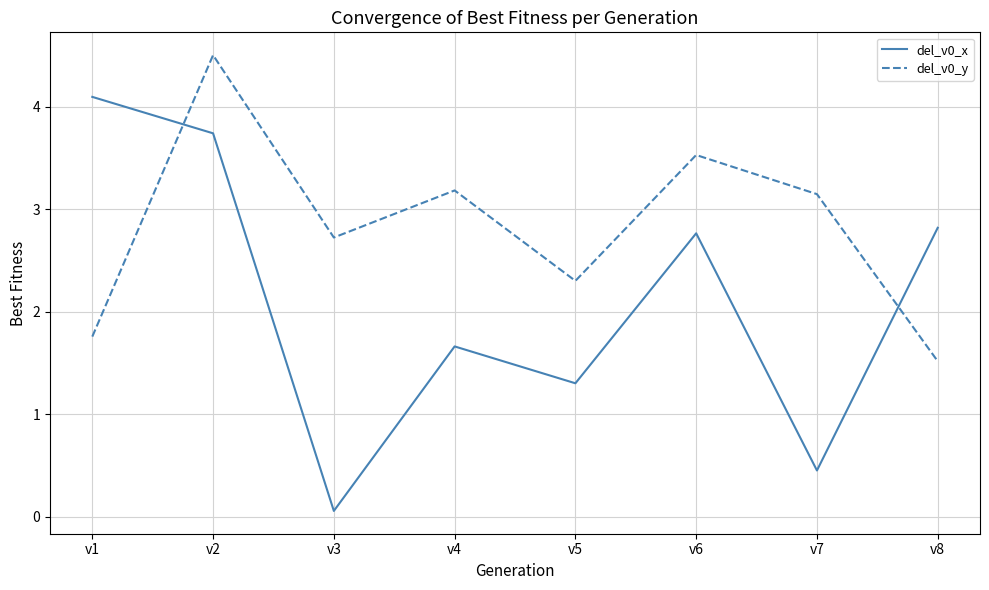

Rank the series by their maximum value, from highest to lowest.

del_v0_y, del_v0_x